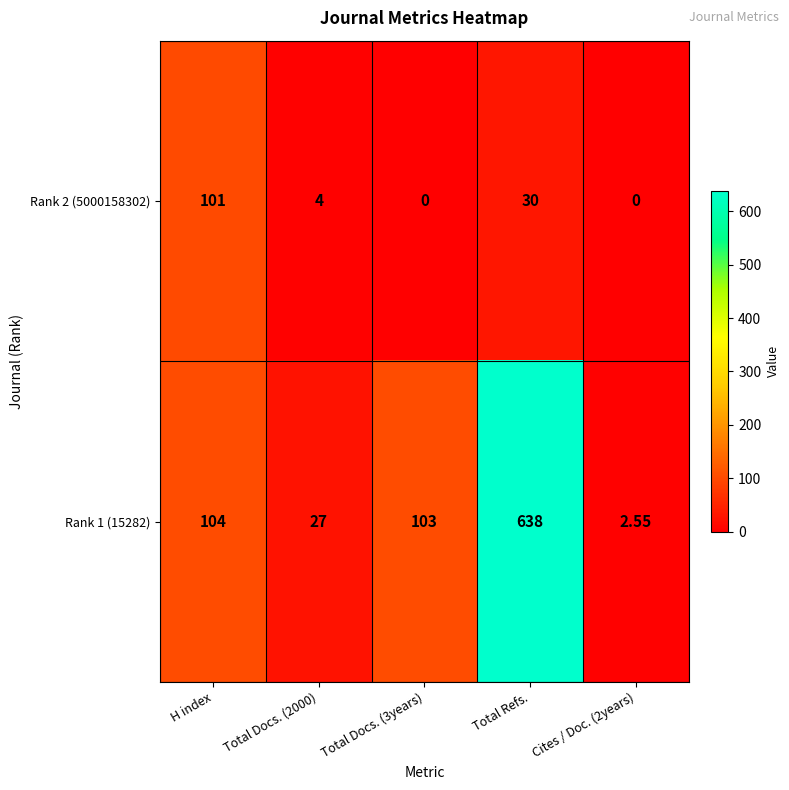

At which category is the sum across all series the highest?

Total Refs.